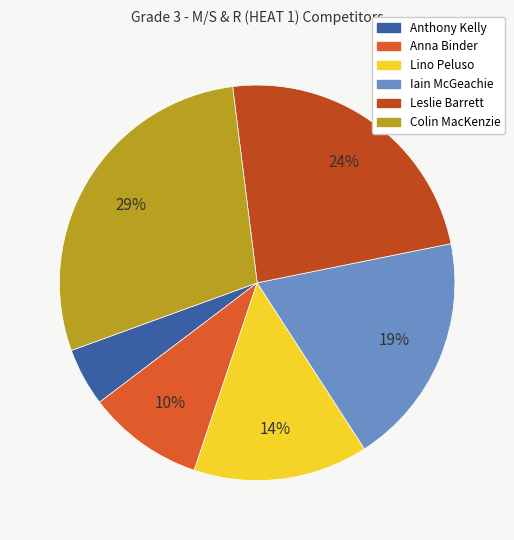

What is the total percentage of Lino Peluso and Iain McGeachie?

33.3%